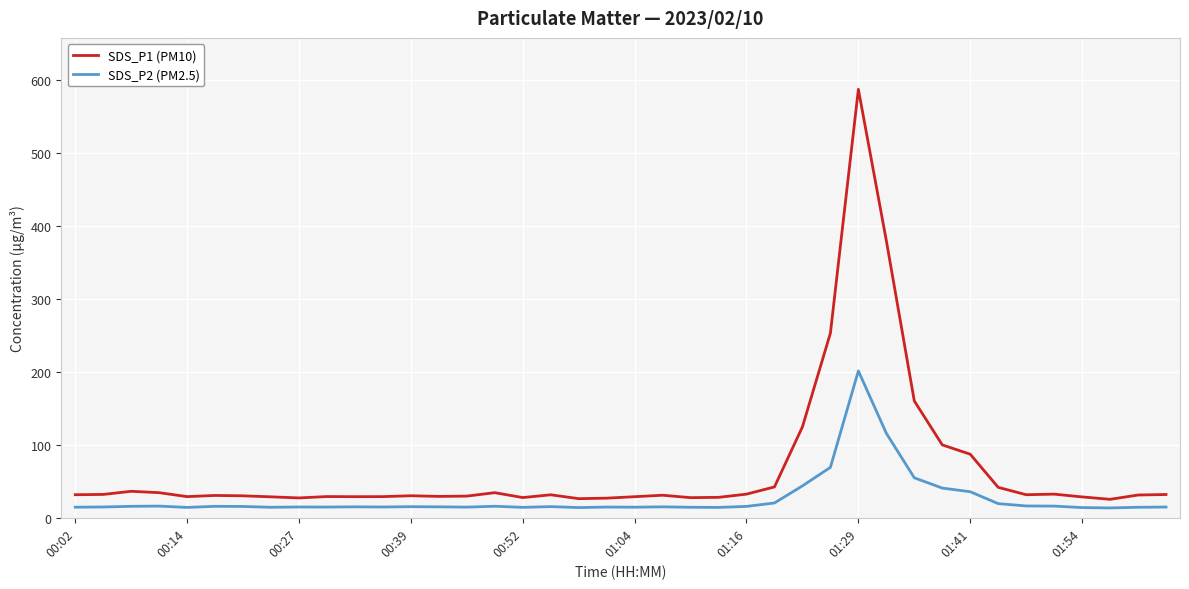

What is the difference between the maximum and minimum values in the SDS_P1 (PM10) series?

561.9